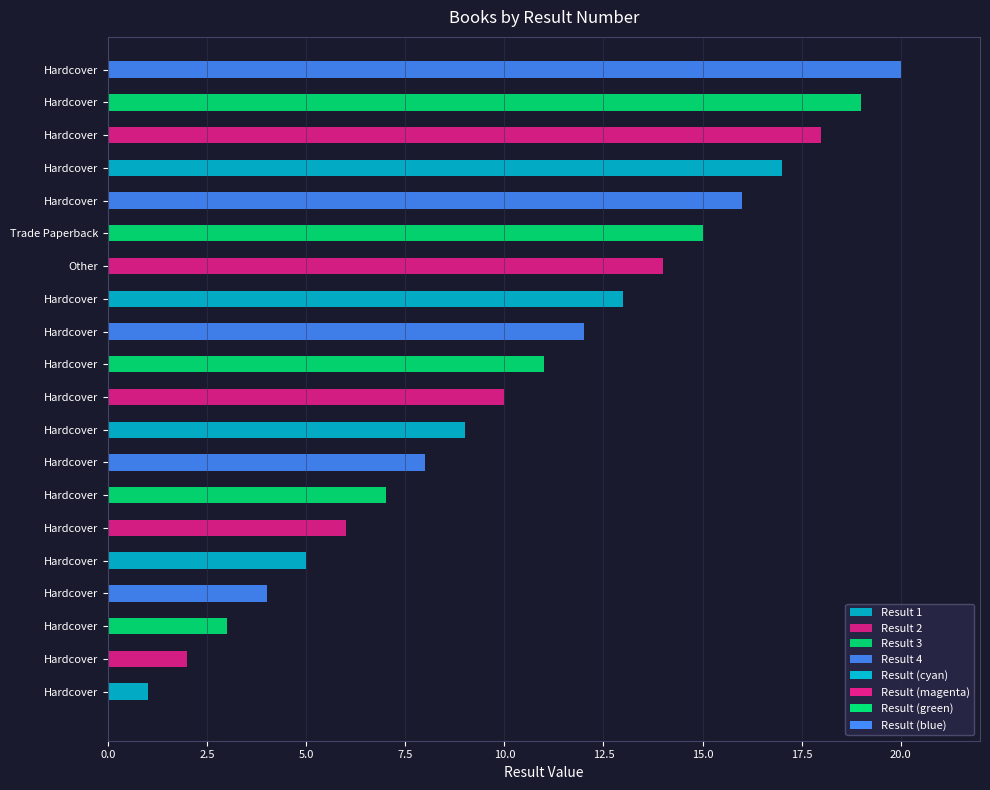

At which category does the chart reach its minimum across all series?

Hardcover